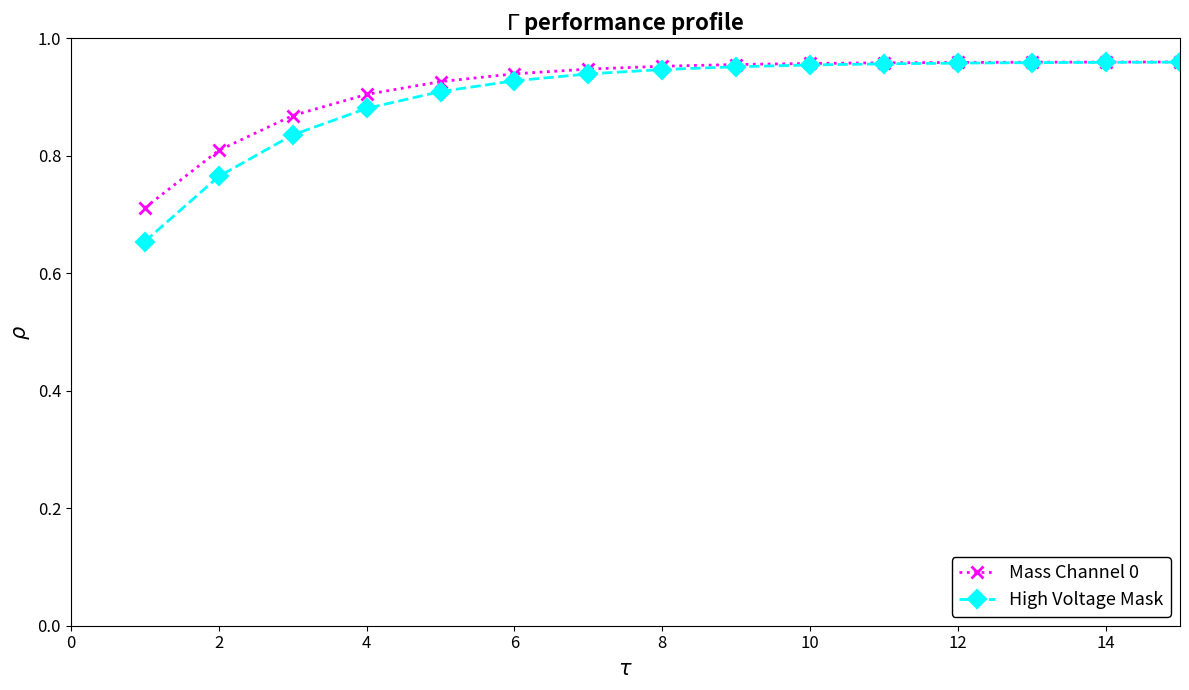

What are all the series names shown in the legend?

Mass Channel 0, High Voltage Mask